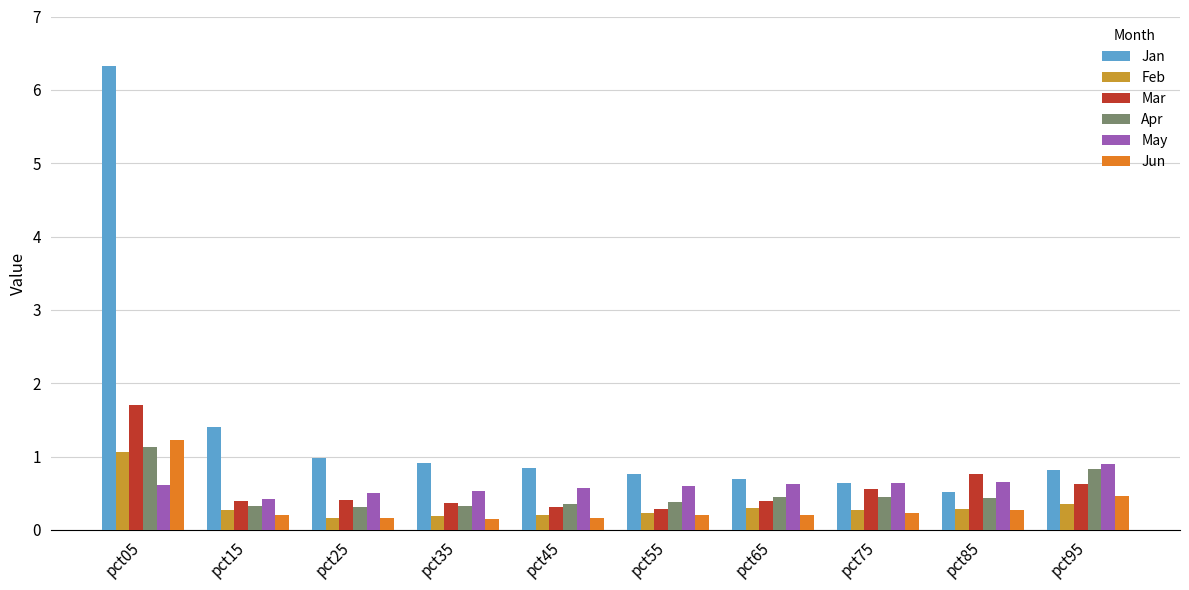

What is the difference between the maximum and minimum values in the Jun series?

1.1